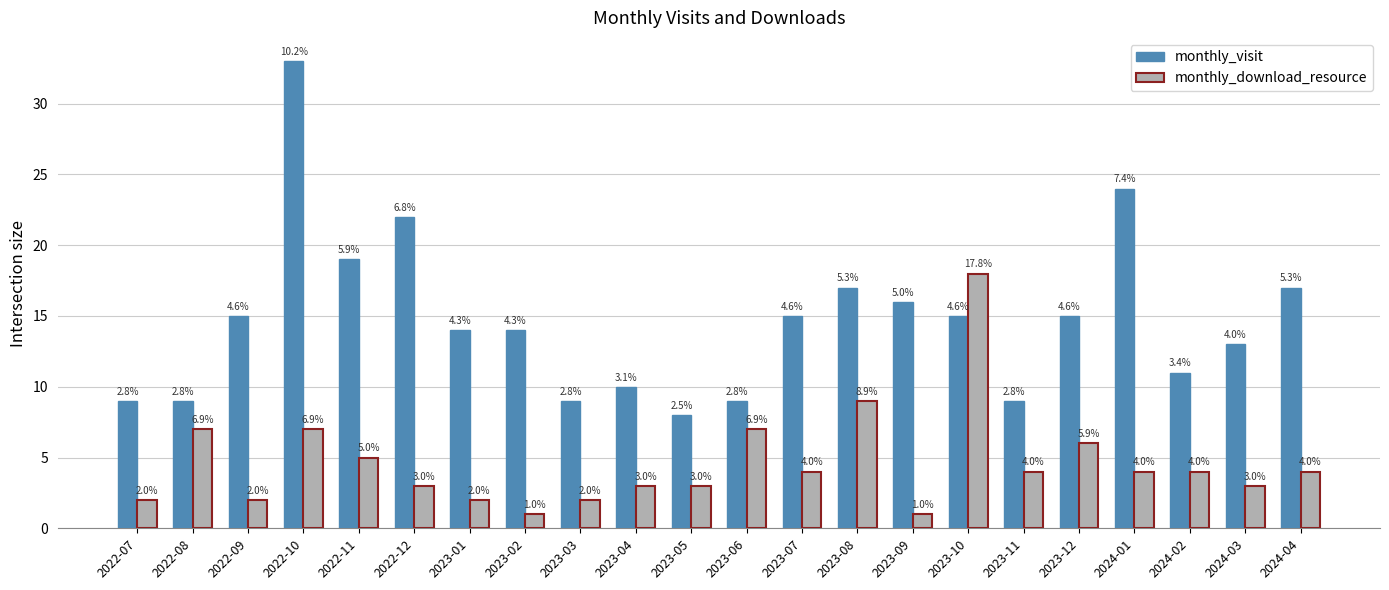

List the labels in order of monthly_download_resource value, largest first.

2023-10, 2023-08, 2022-08, 2022-10, 2023-06, 2023-12, 2022-11, 2023-07, 2023-11, 2024-01, 2024-02, 2024-04, 2022-12, 2023-04, 2023-05, 2024-03, 2022-07, 2022-09, 2023-01, 2023-03, 2023-02, 2023-09